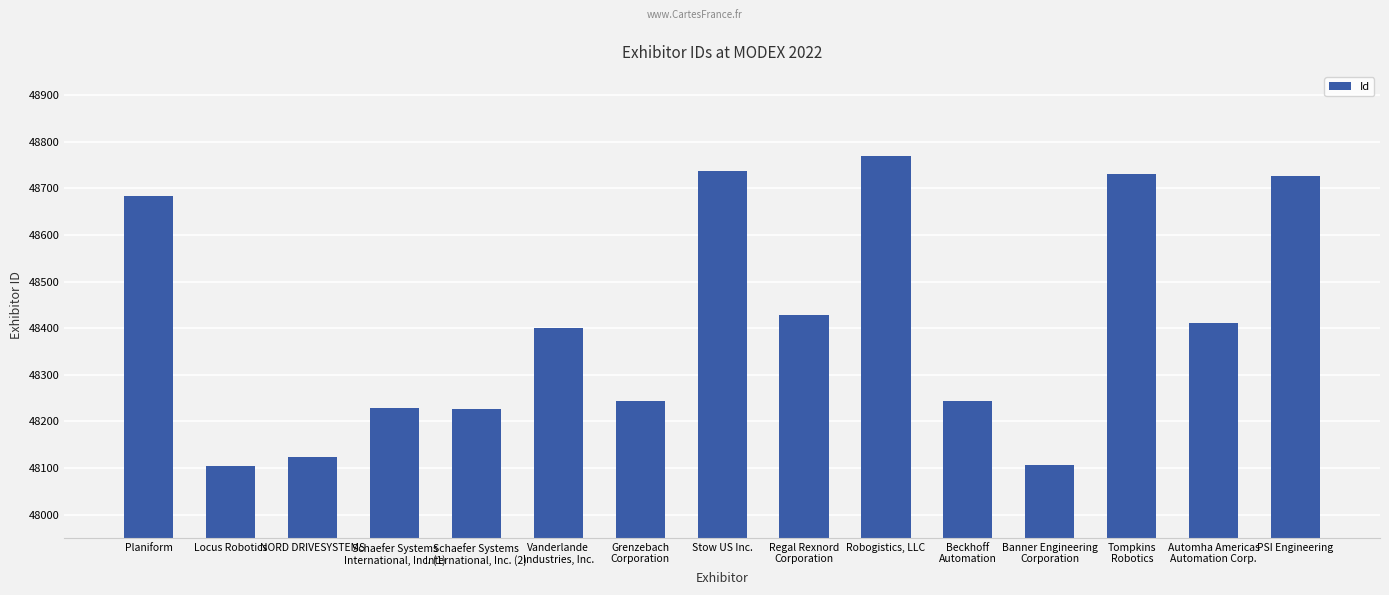

How many categories are shown in the chart?

15